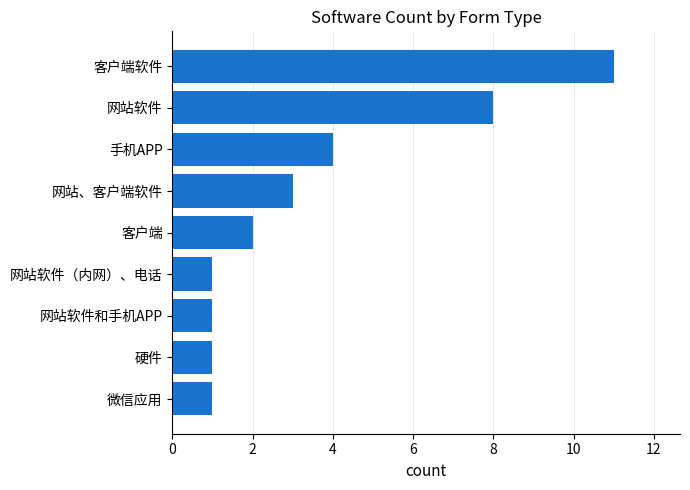

True or false: the data shows 2 at 客户端.

True